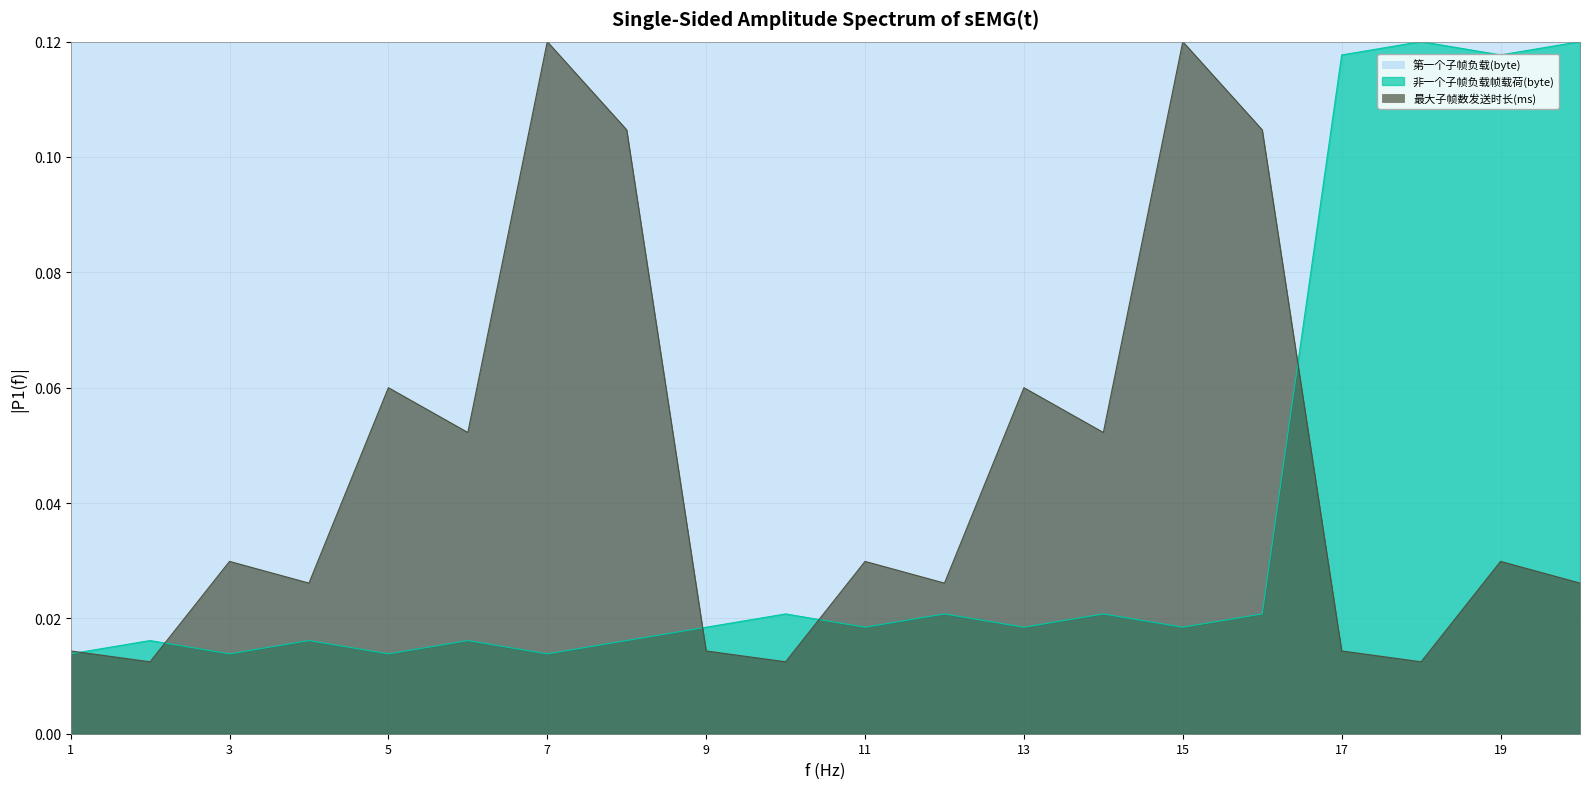

After their last crossing, which series has the higher values: 最大子帧数发送时长(ms) or 非一个子帧负载帧载荷(byte)?

非一个子帧负载帧载荷(byte)